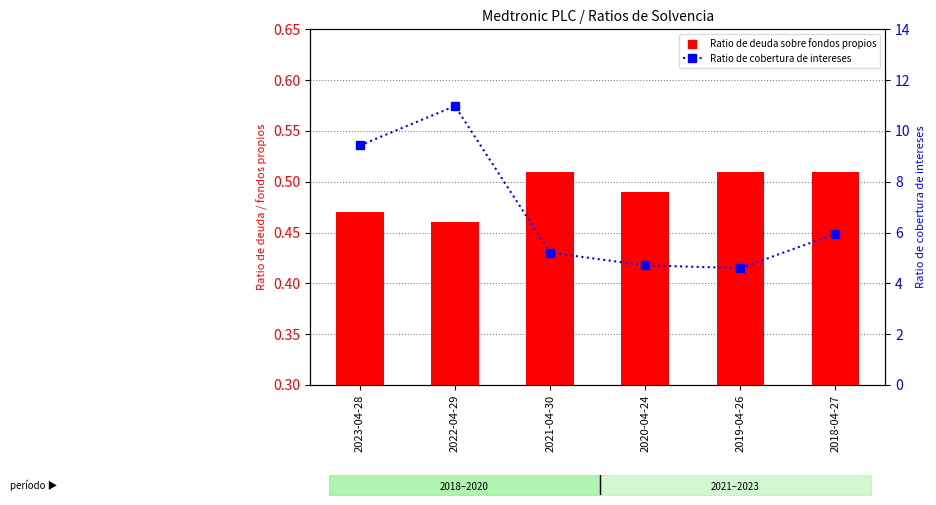

Which series has the largest range (max minus min)?

Ratio de cobertura de intereses